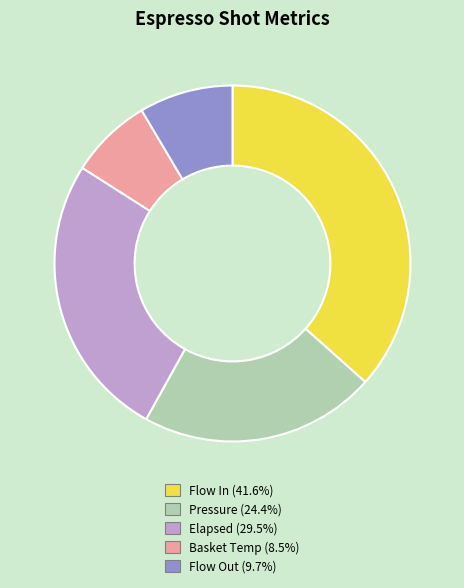

Does any single category account for the majority?

No